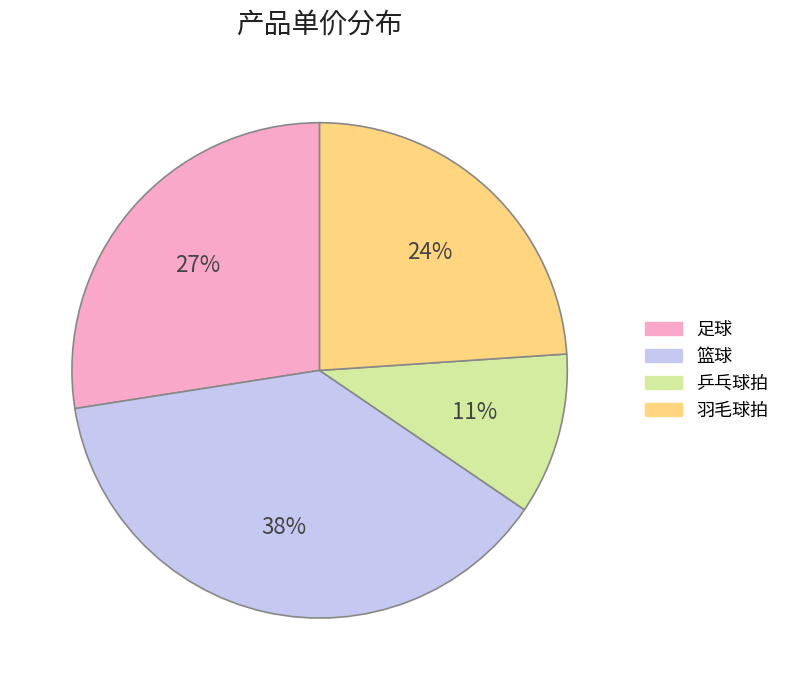

The 乒乓球拍 slice represents 11% of the pie. True or false?

True